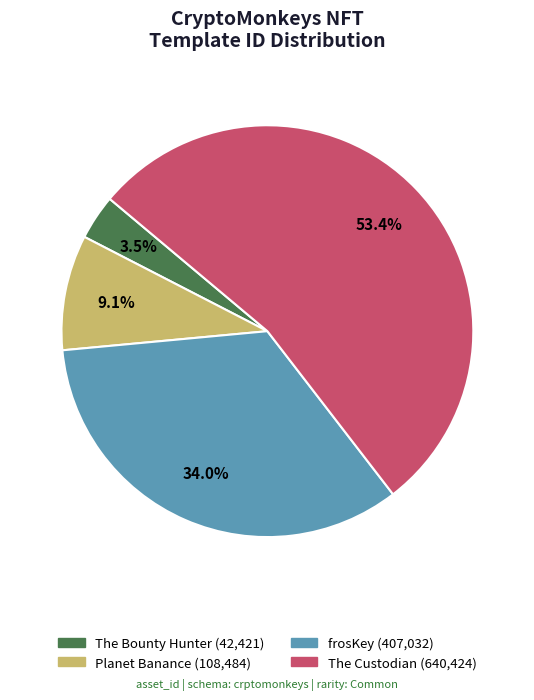

Is it true that frosKey is 29% of the pie?

False